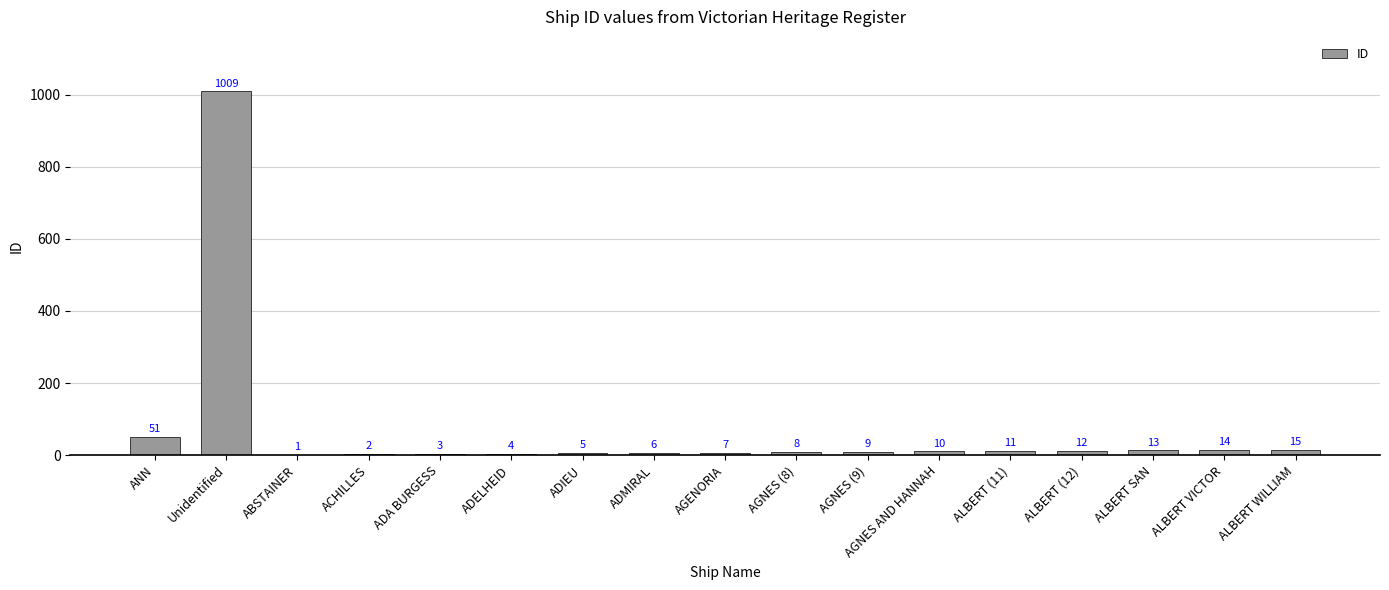

Reading left to right, list all the values displayed in this chart.

ANN=51	Unidentified=1009	ABSTAINER=1	ACHILLES=2	ADA BURGESS=3	ADELHEID=4	ADIEU=5	ADMIRAL=6	AGENORIA=7	AGNES (8)=8	AGNES (9)=9	AGNES AND HANNAH=10	ALBERT (11)=11	ALBERT (12)=12	ALBERT SAN=13	ALBERT VICTOR=14	ALBERT WILLIAM=15